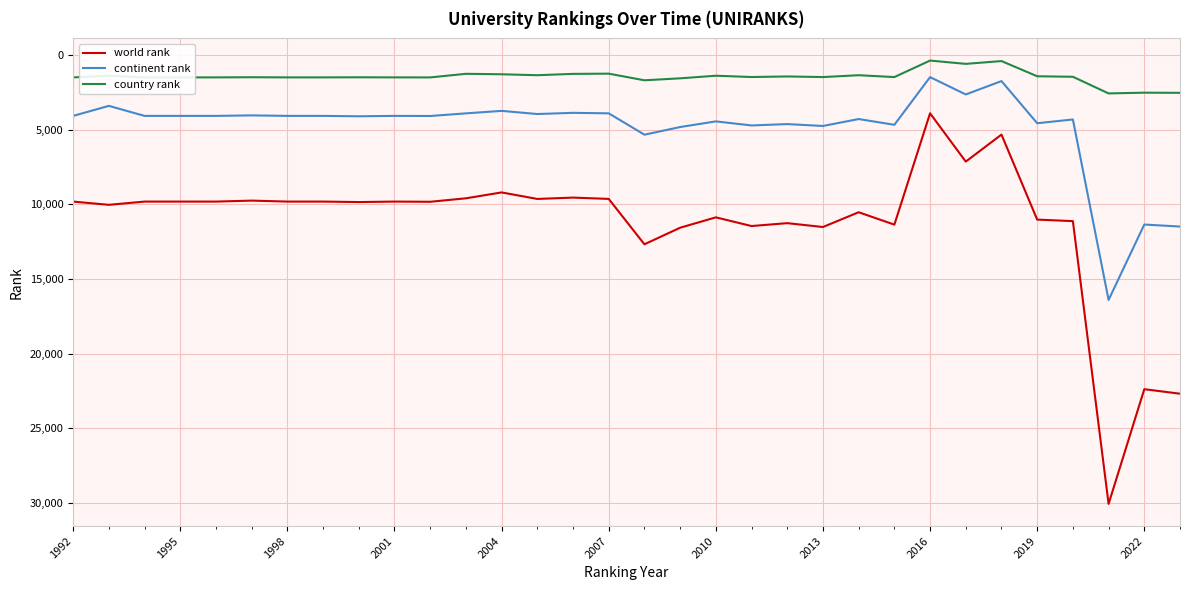

Rank the series by their average value, from lowest to highest.

country rank, continent rank, world rank